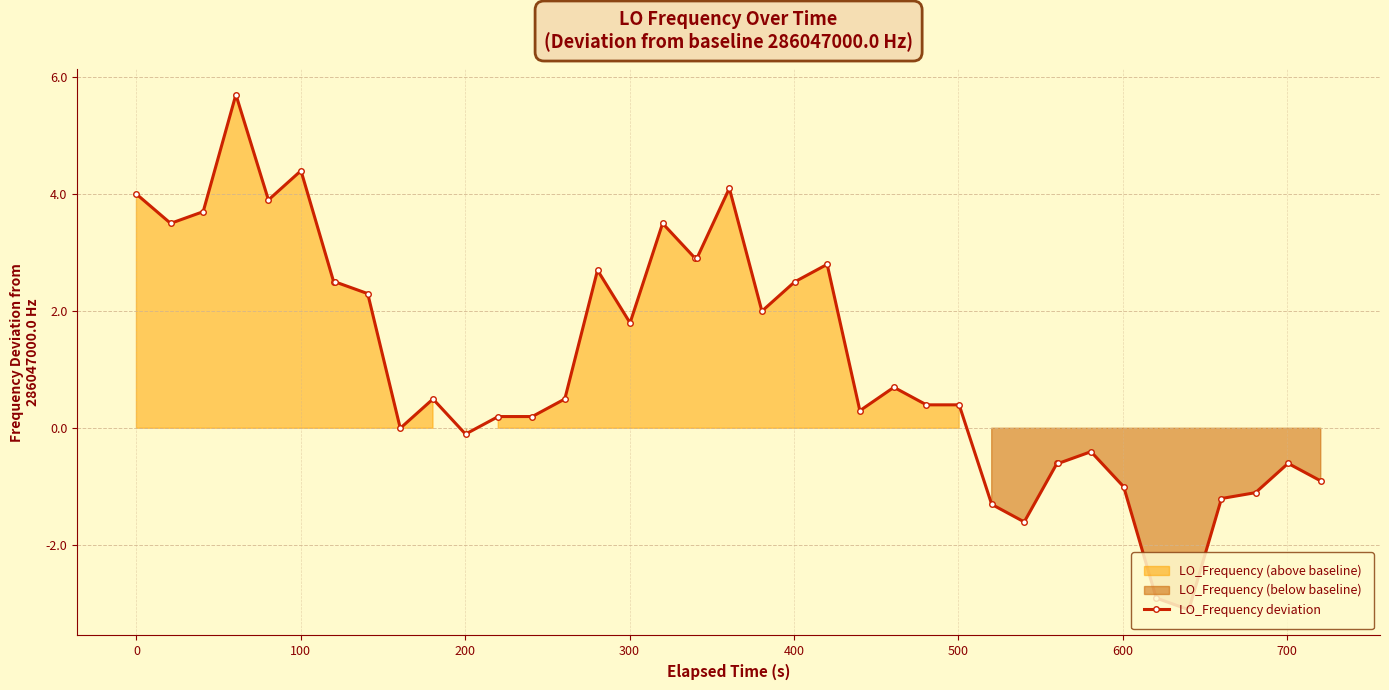

True or false: LO_Frequency deviation has more than 1 interior local peaks.

True